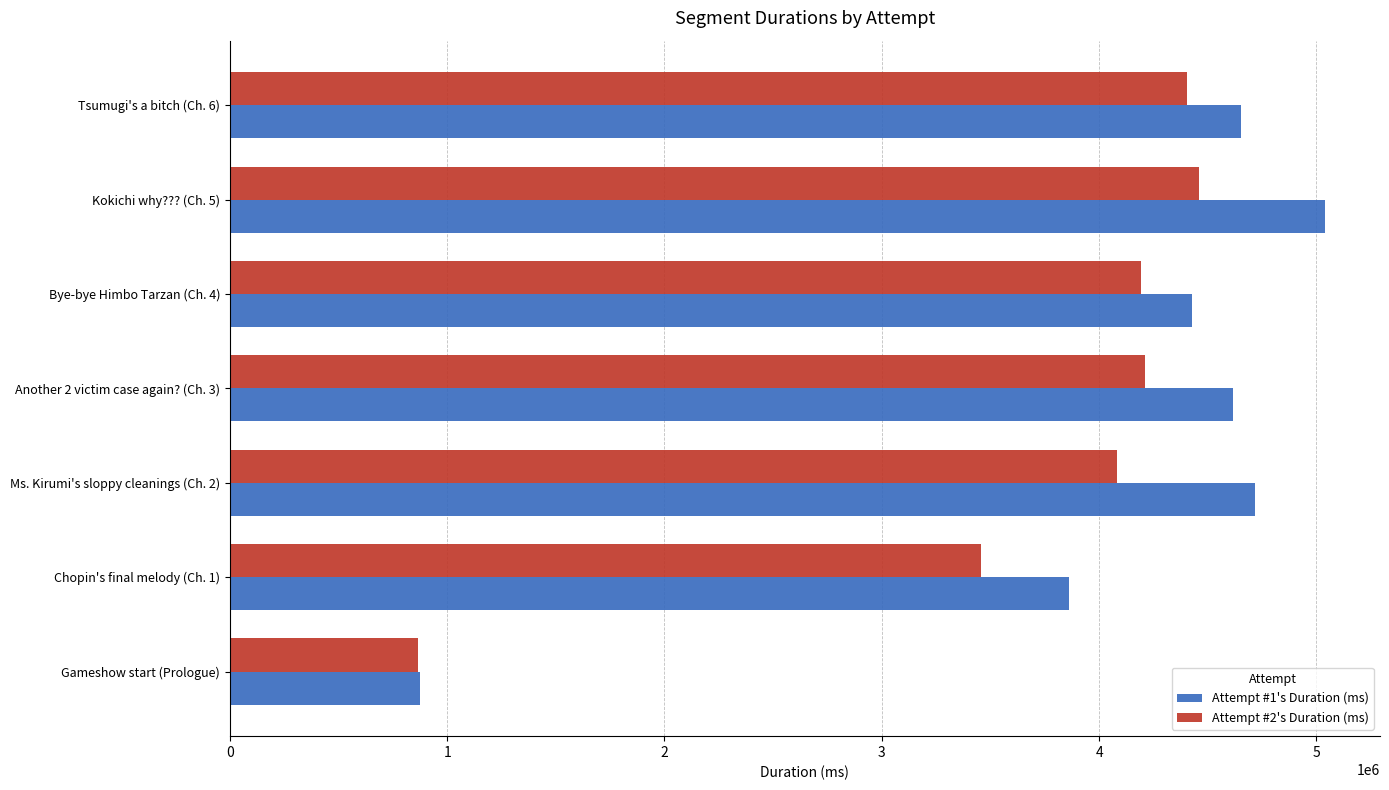

Count the number of categories in the chart.

7